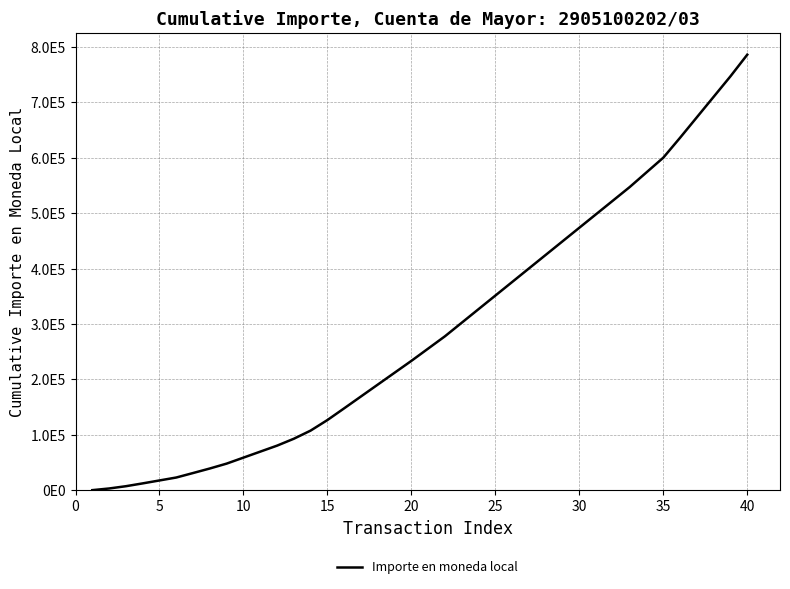

Does the chart have visible grid lines?

Yes